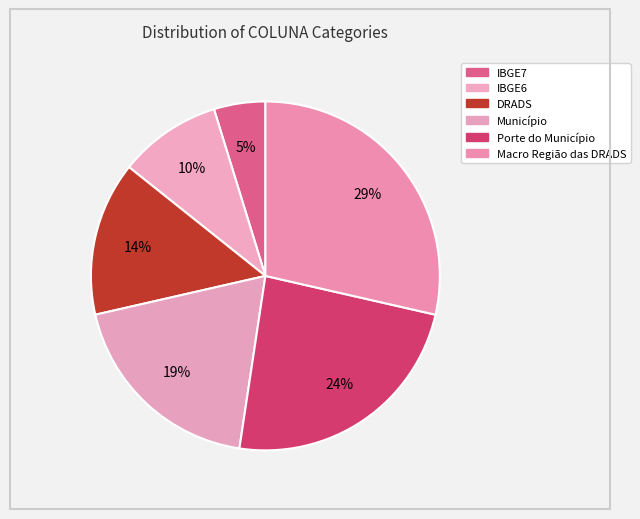

What percentage is NOT represented by Porte do Município?

76.2%